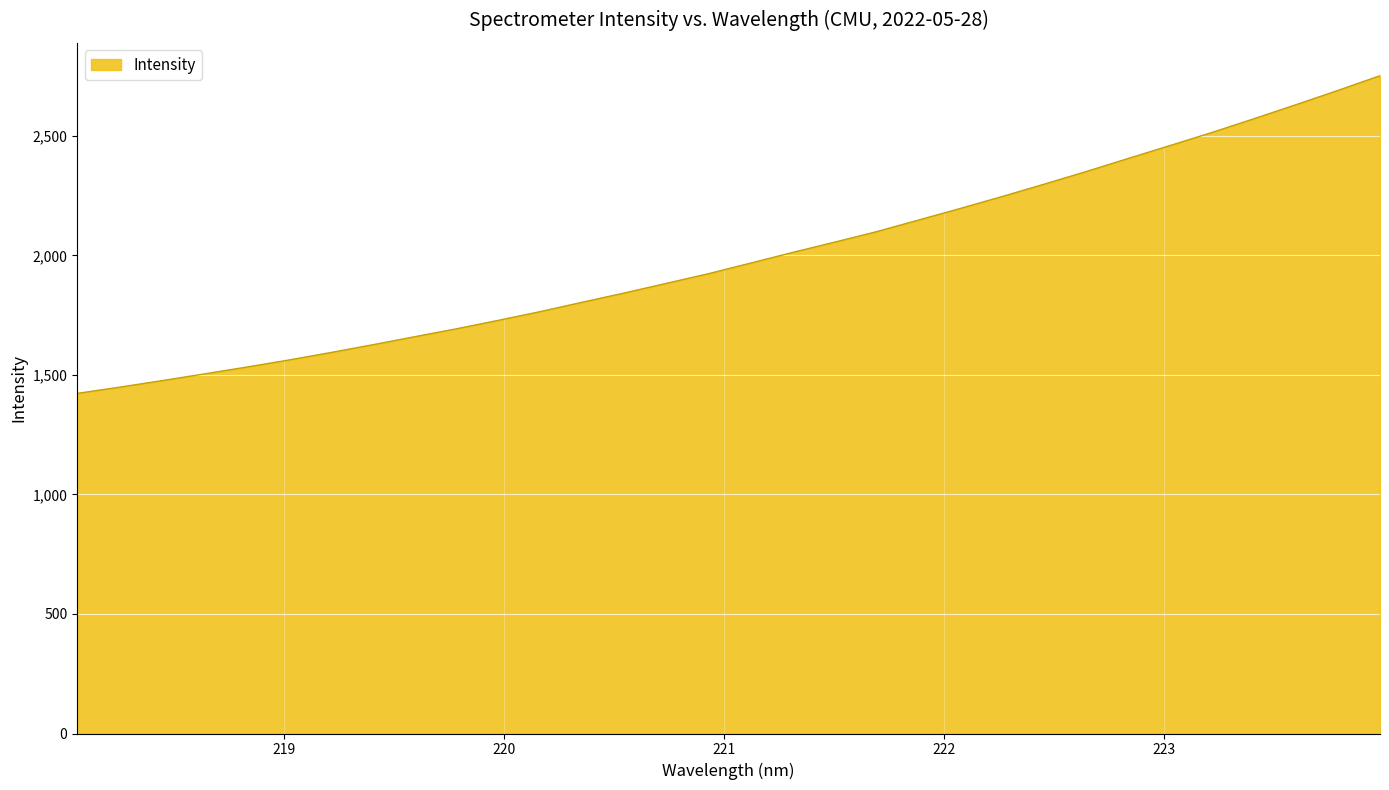

What is the difference between the maximum and minimum values?

1329.1